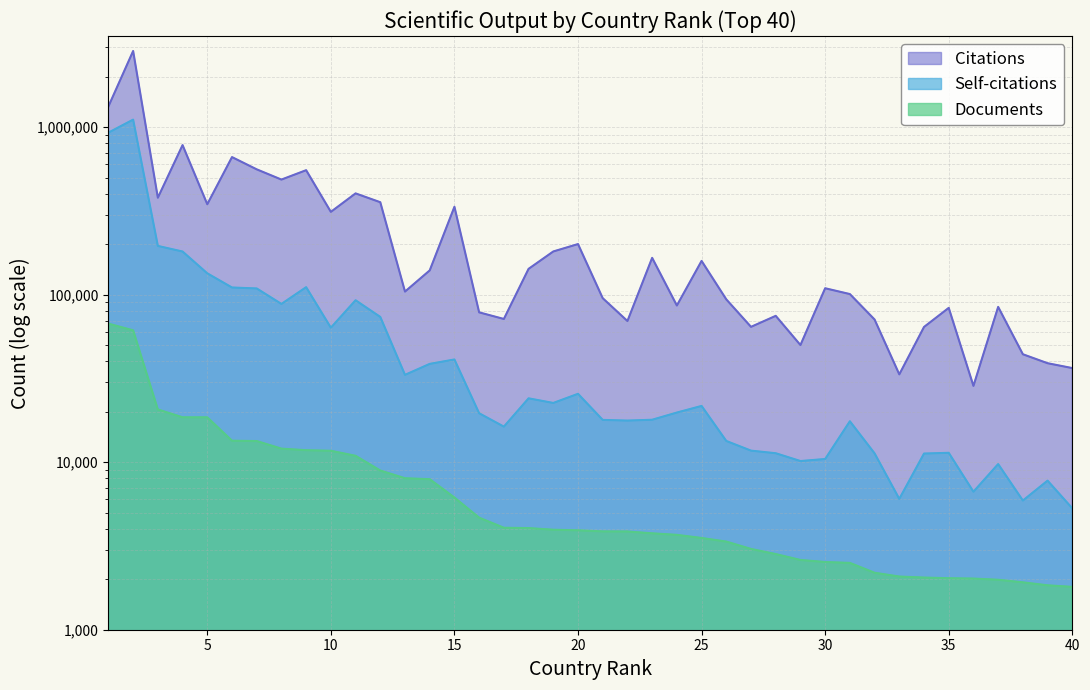

True or false: Documents has more than 0 points higher than both neighbors.

False